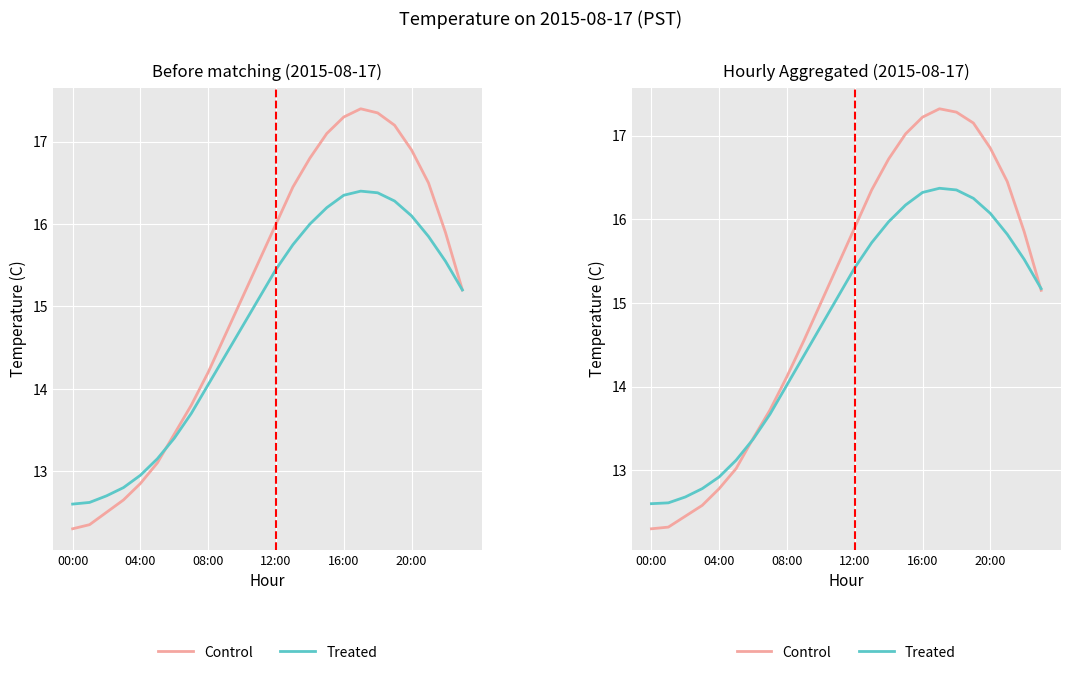

What are all the series names shown in the legend?

Control, Treated